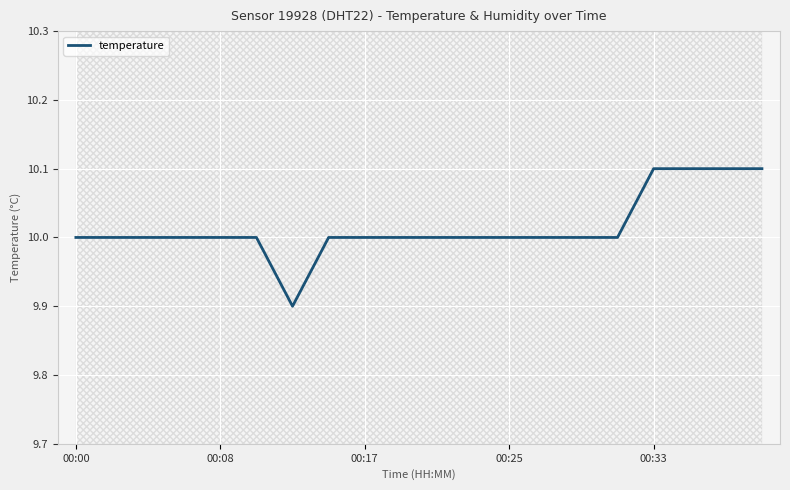

Reading left to right, what are all the values shown in this chart?

10.0	10.0	10.0	10.0	10.0	10.0	9.9	10.0	10.0	10.0	10.0	10.0	10.0	10.0	10.0	10.0	10.1	10.1	10.1	10.1